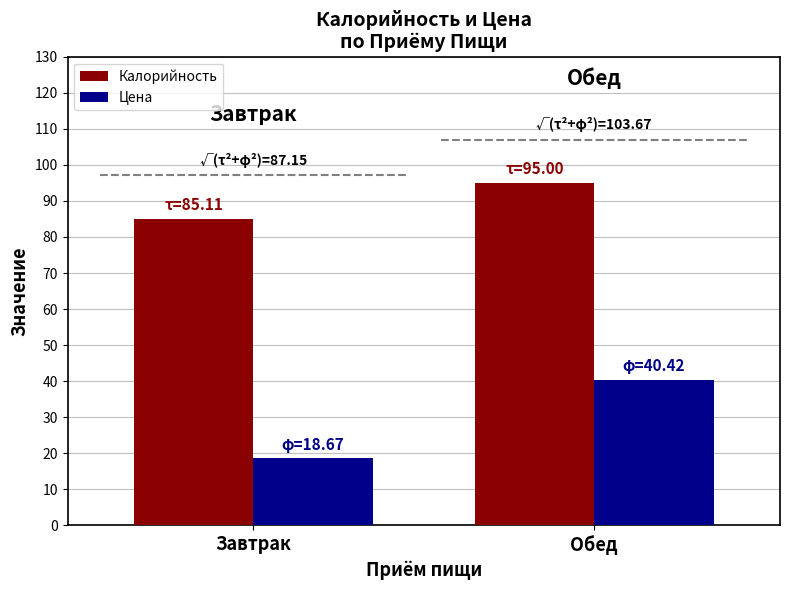

What is the label of the 1st bar from the right?

Обед